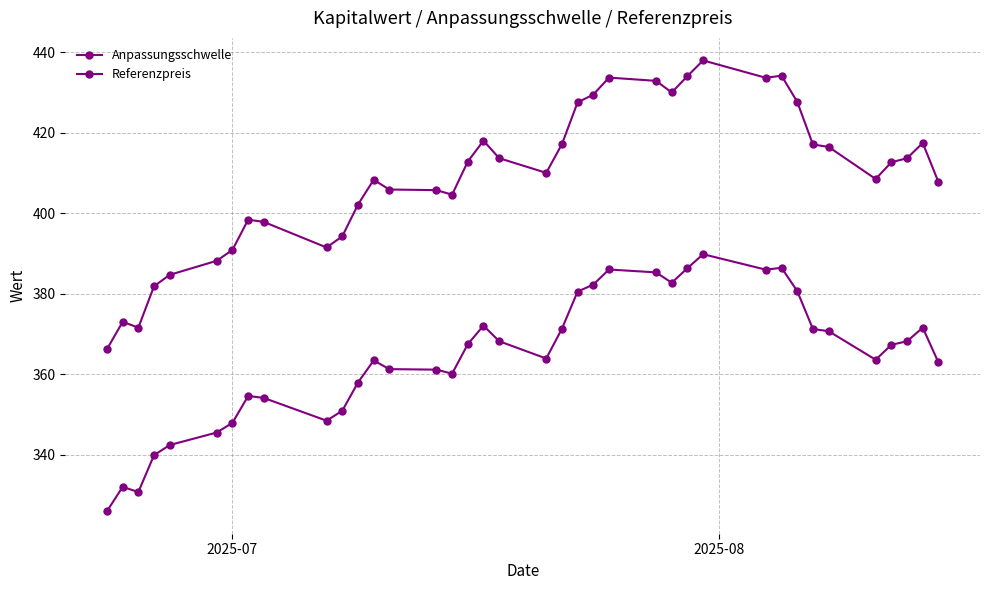

Does the chart display data point markers on the line(s)?

Yes